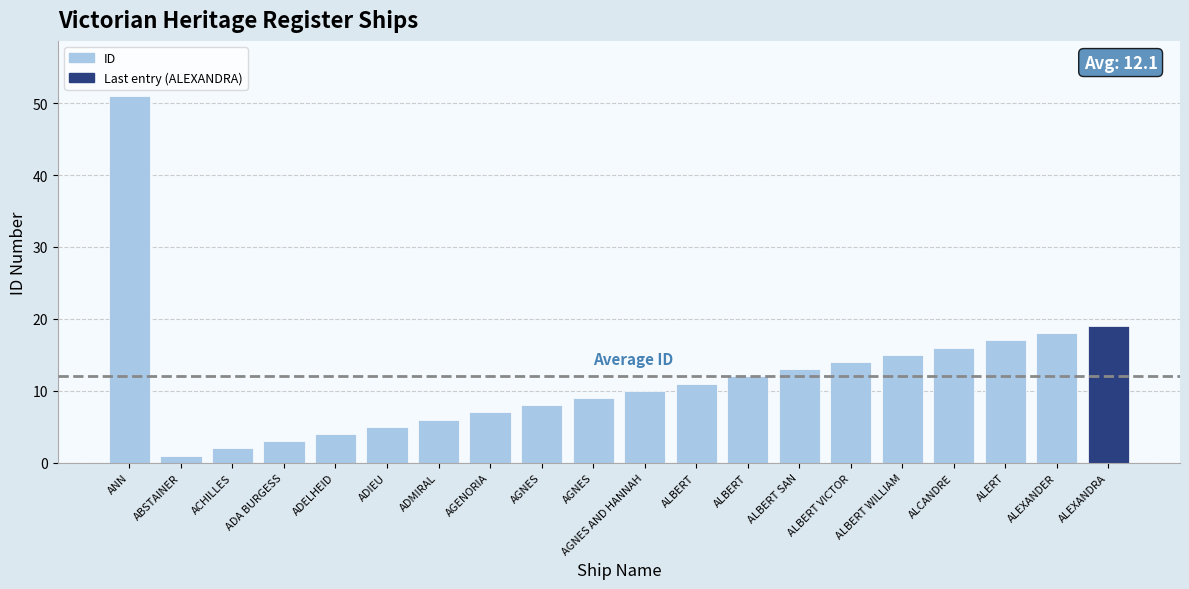

What is the label of the 16th bar from the left?

ALBERT WILLIAM